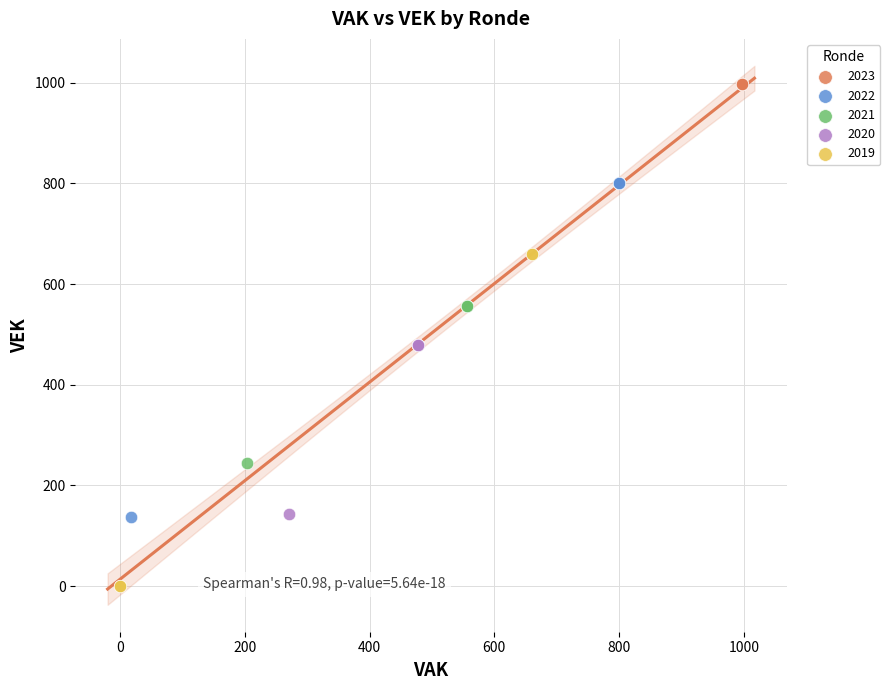

Which series reaches the maximum Y coordinate?

2023